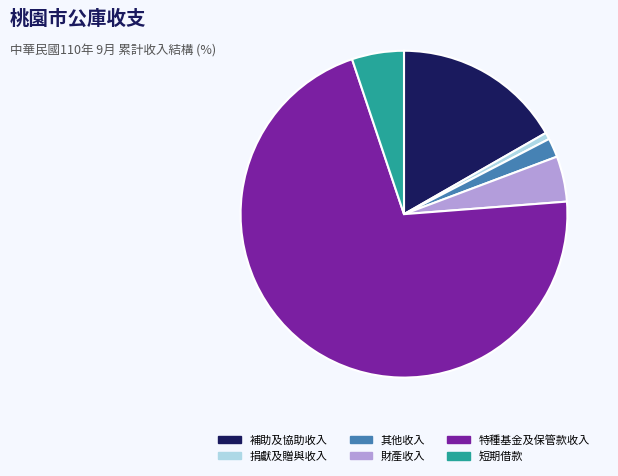

What is the majority slice?

特種基金及保管款收入